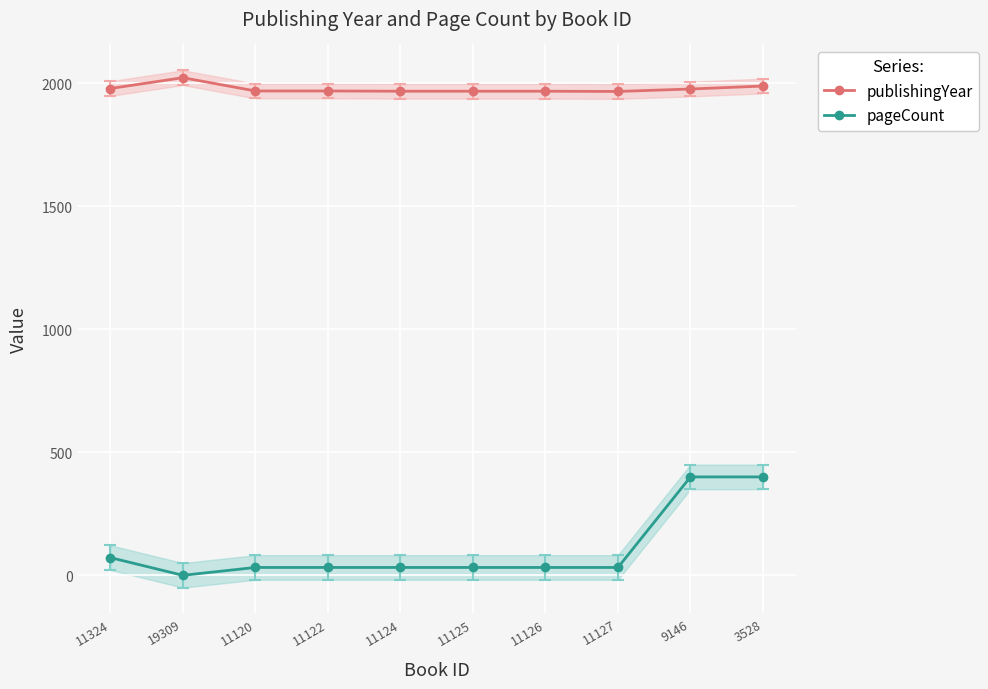

List the series in order of their peak value, lowest first.

pageCount, publishingYear